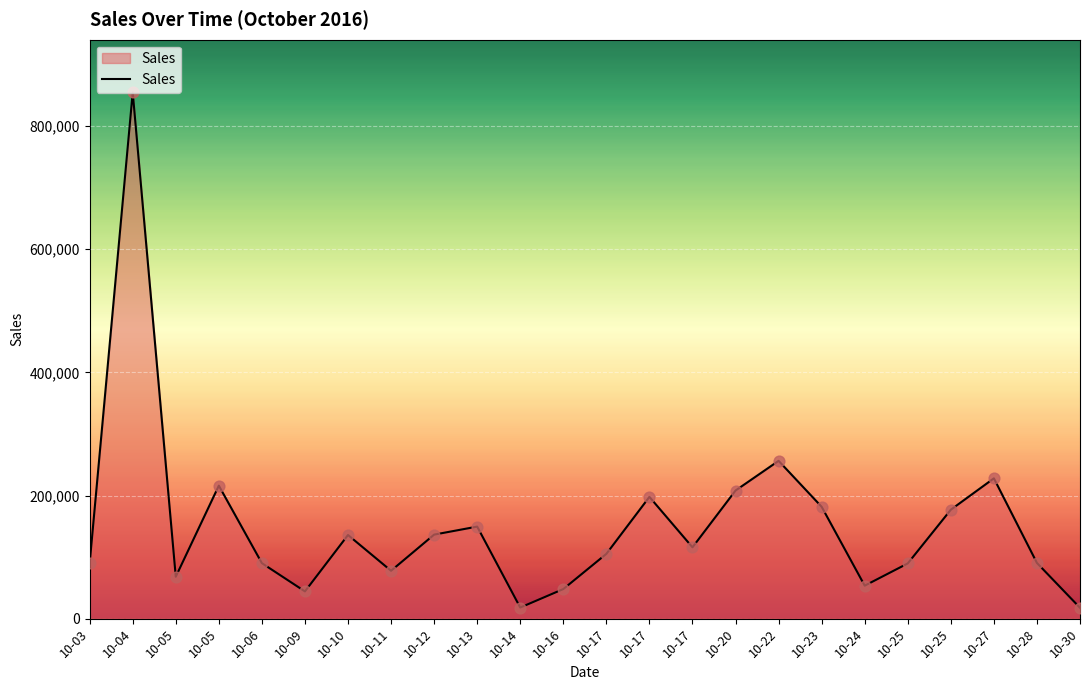

Which has a higher value, 10-14 or 10-24?

10-24